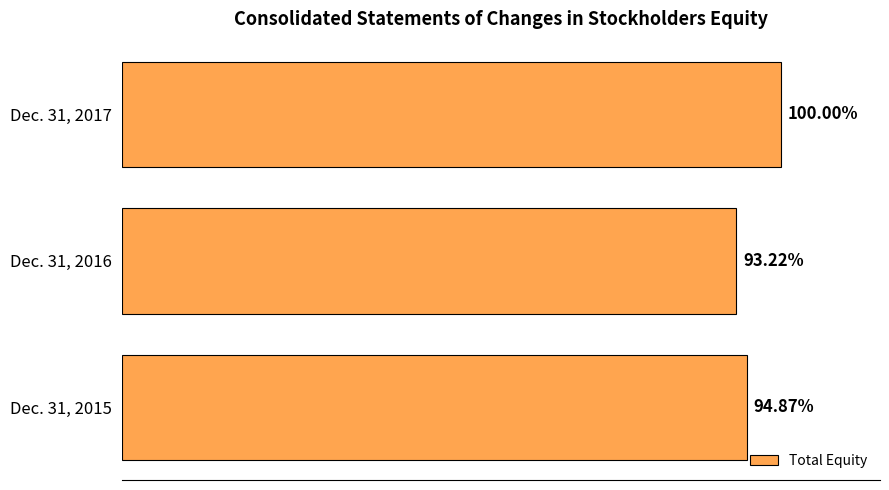

Does the chart contain any negative values?

No